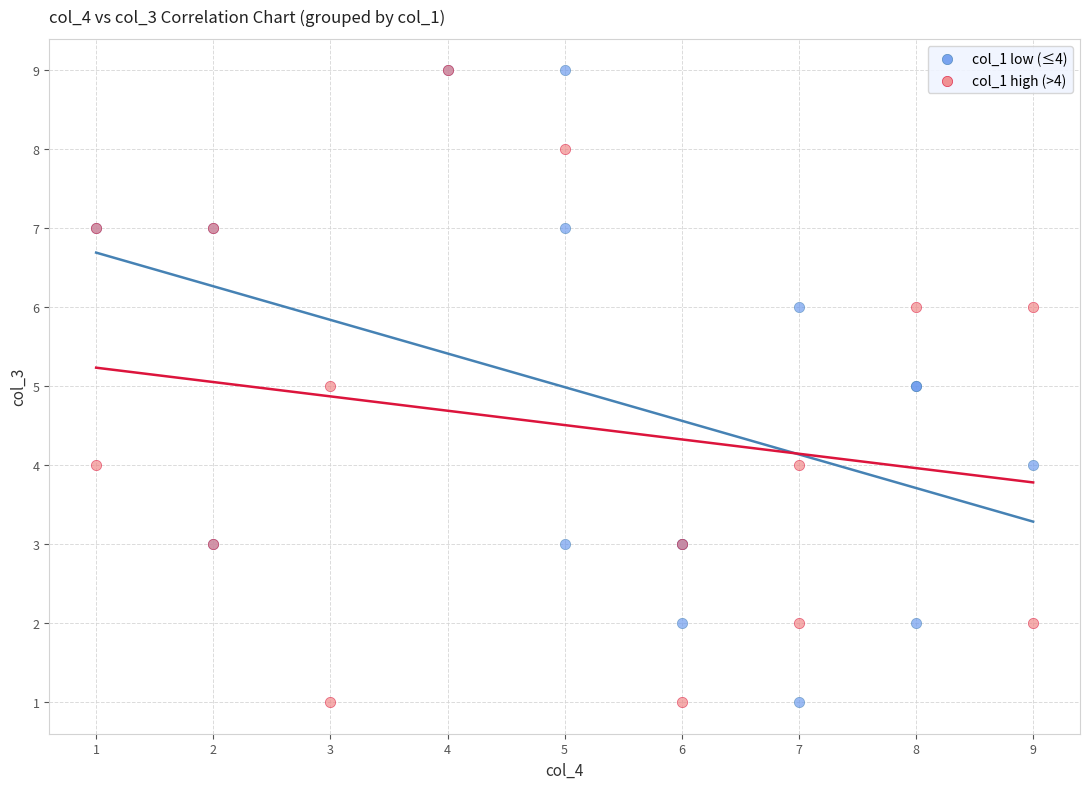

What are all the series names shown in the legend?

col_1 low (≤4), col_1 high (>4)